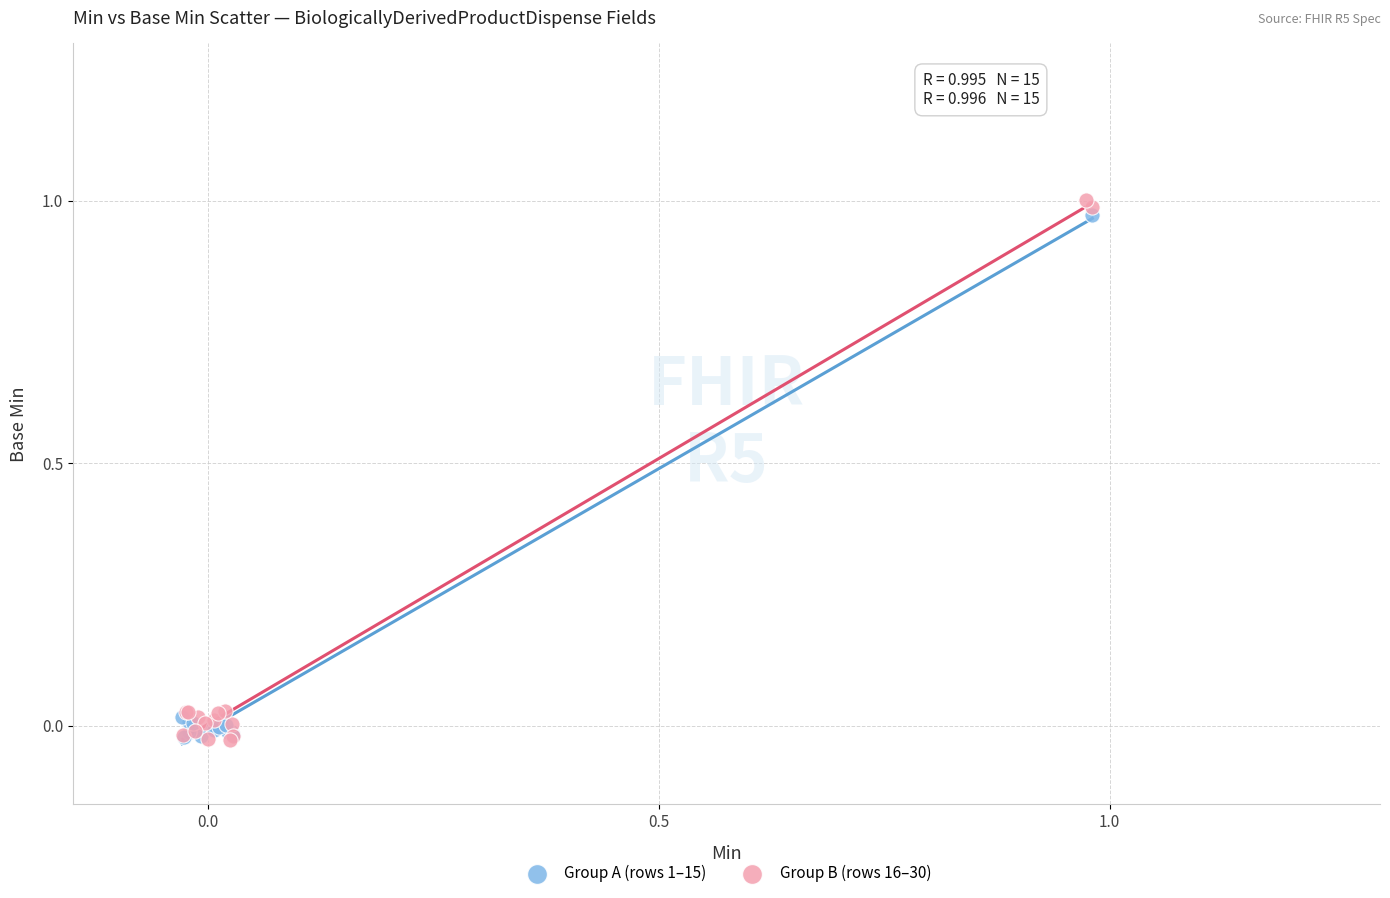

What are all the series names shown in the legend?

Group A (rows 1–15), Group B (rows 16–30)